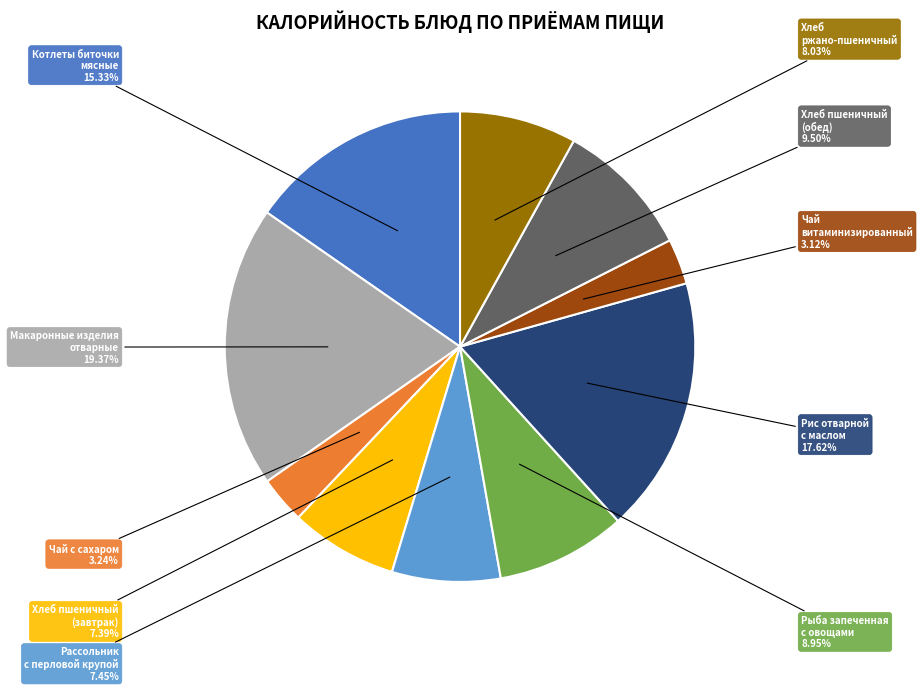

Is there a majority slice in this chart?

No